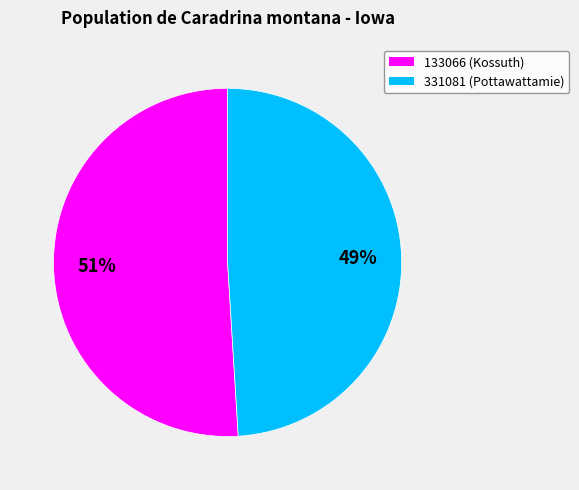

Does 133066 represent more than half of the total?

Yes